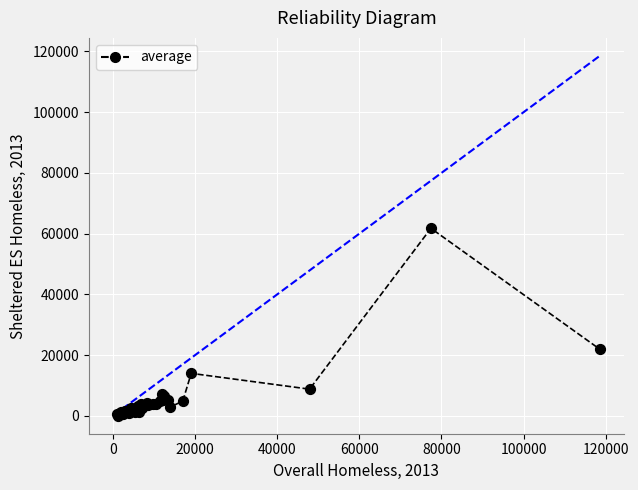

What Y value in the scatter plot is closest to 30901?

21928